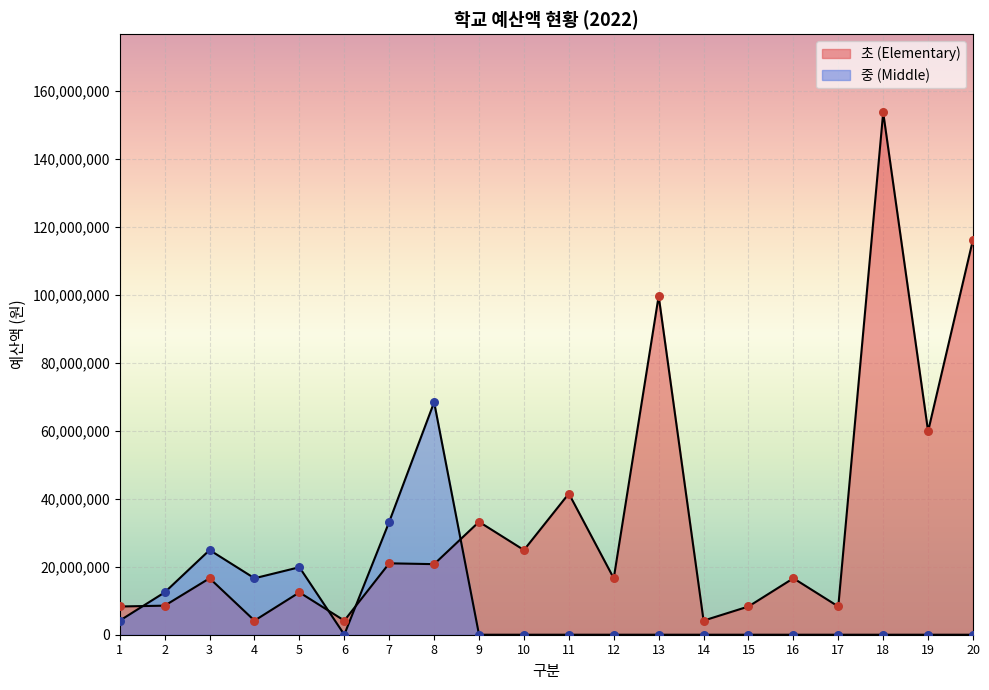

What are all the series names shown in the legend?

초 (Elementary), 중 (Middle)